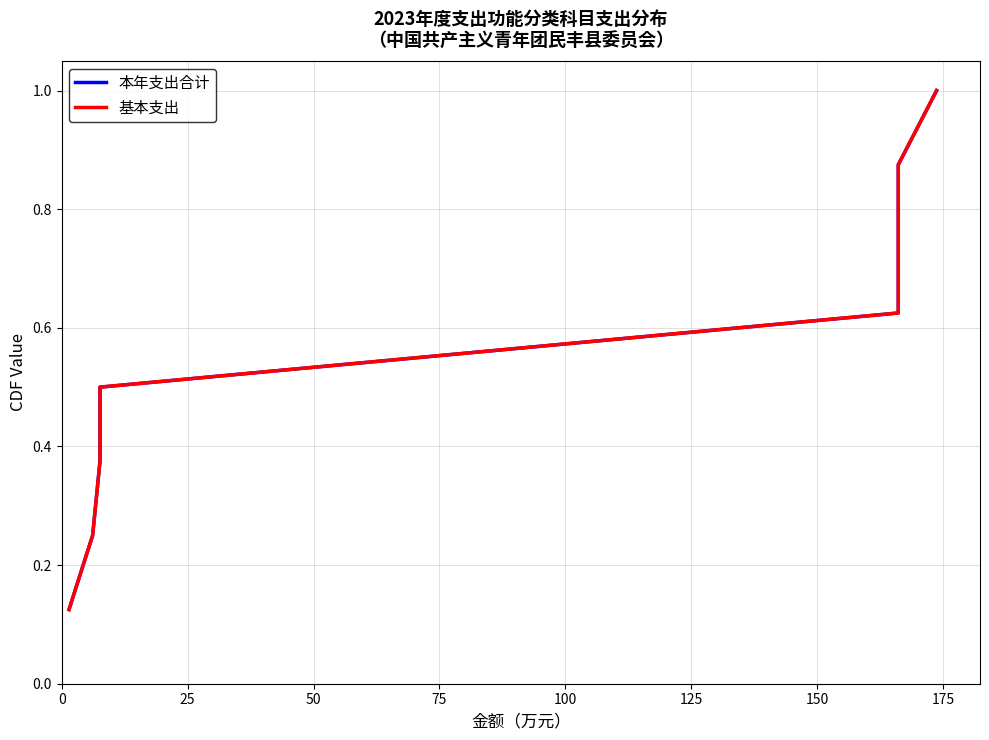

Reading left to right, what are all the values shown in this chart?

本年支出合计: 0.1	0.2	0.4	0.5	0.6	0.8	0.9	1.0
基本支出: 0.1	0.2	0.4	0.5	0.6	0.8	0.9	1.0